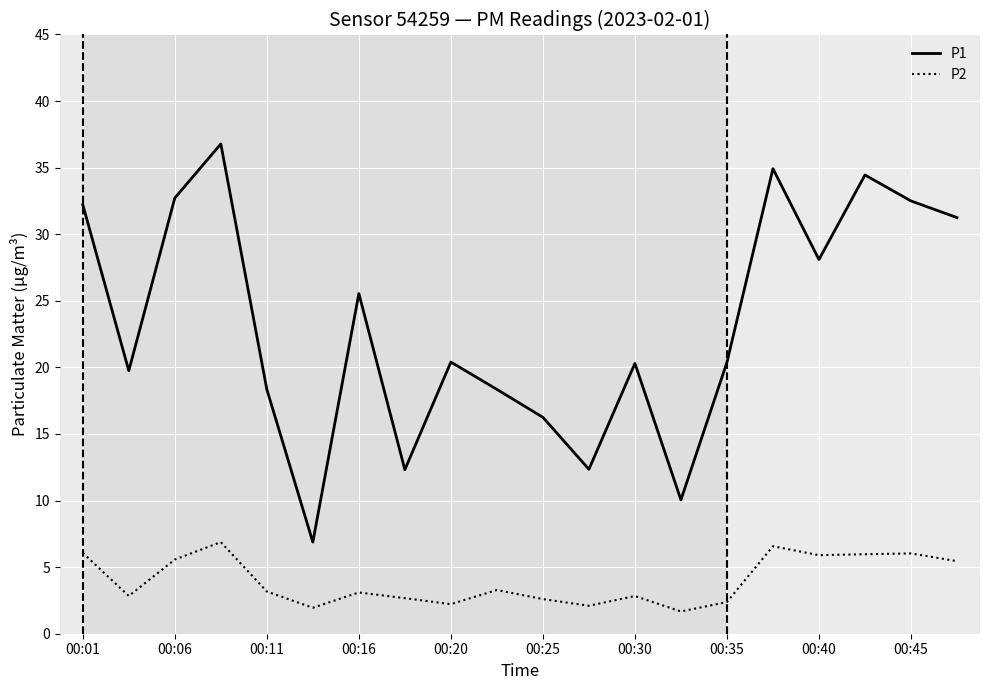

True or false: P2 and P1 cross at least once.

False